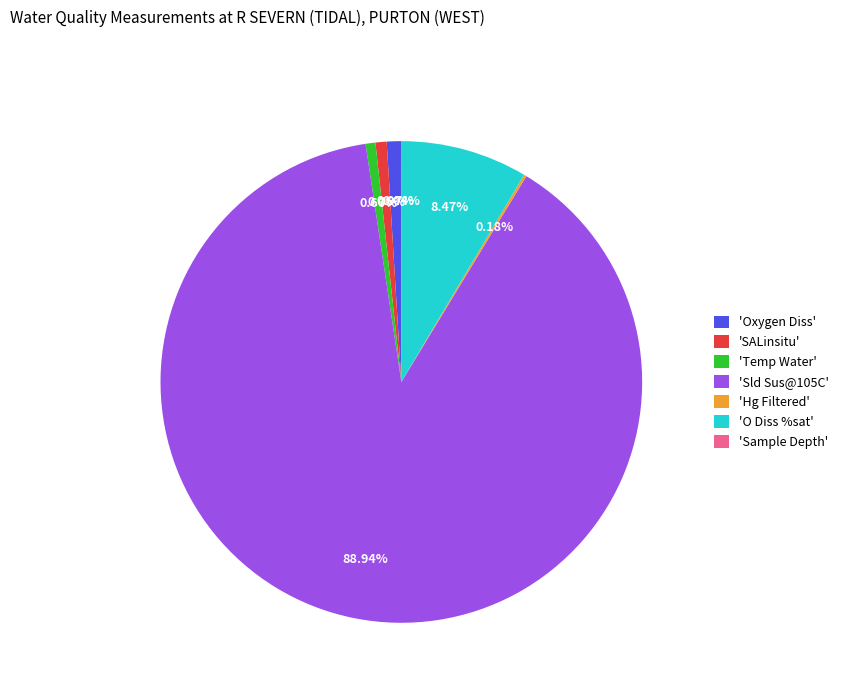

Does 'Temp Water' represent more than half of the total?

No